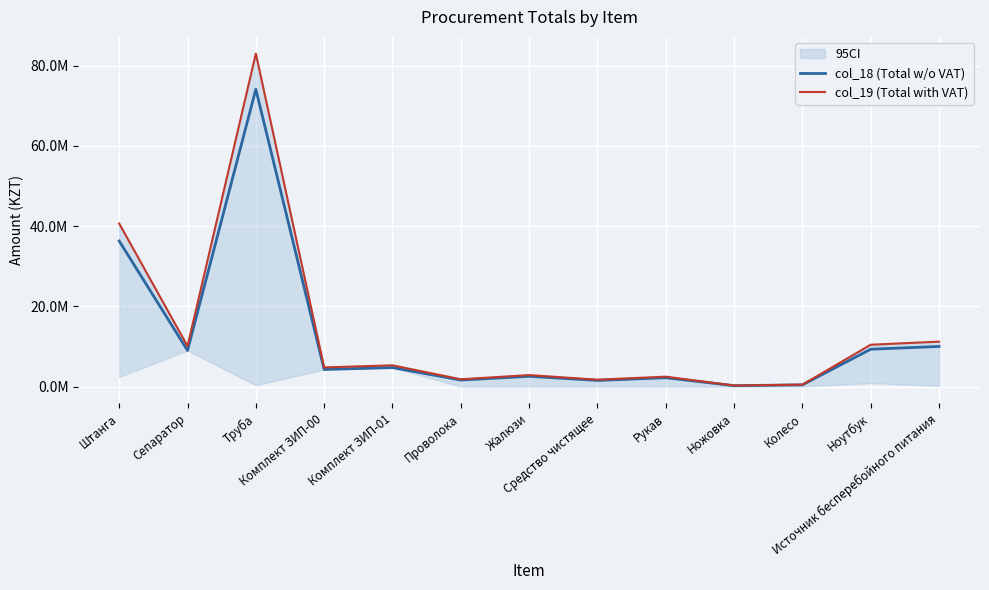

Is it true that col_19 (Total with VAT) equals 40635982.8 at Штанга?

True